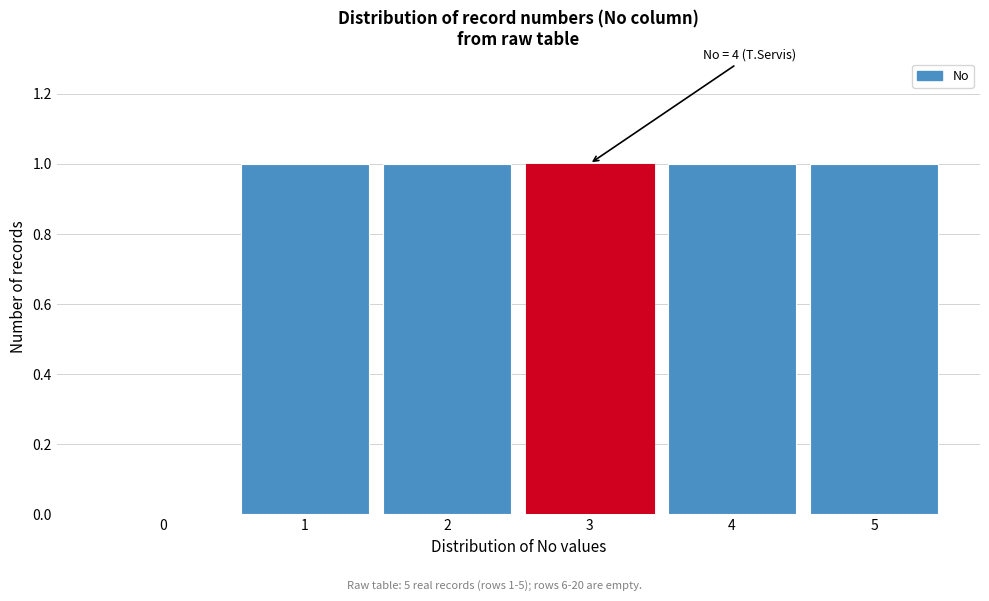

Reading right to left, extract all data points from this chart.

5=1	4=1	3=1	2=1	1=1	0=0